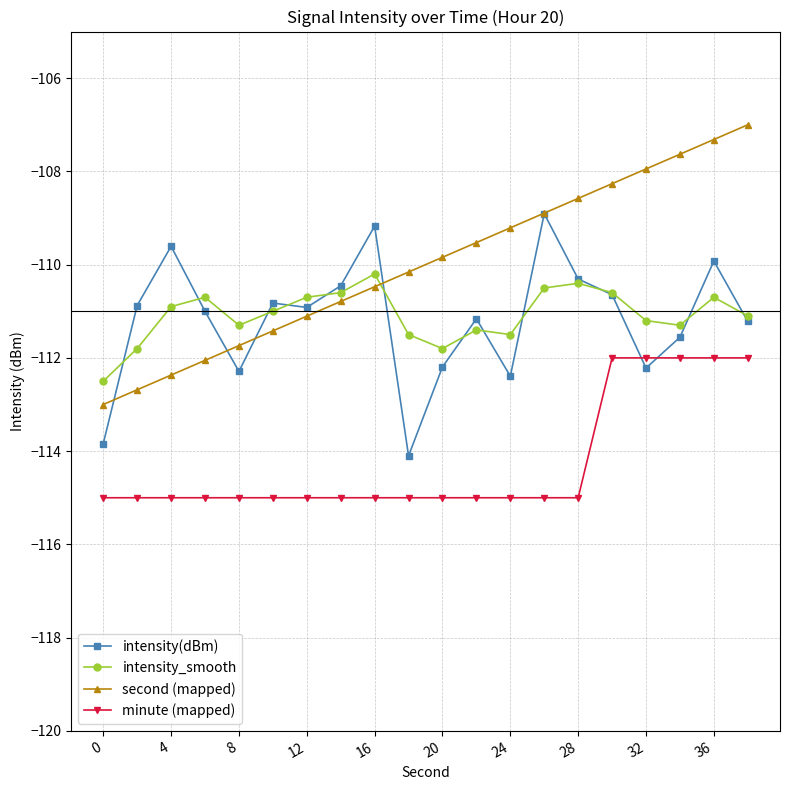

True or false: minute (mapped) and intensity_smooth cross at least once.

False